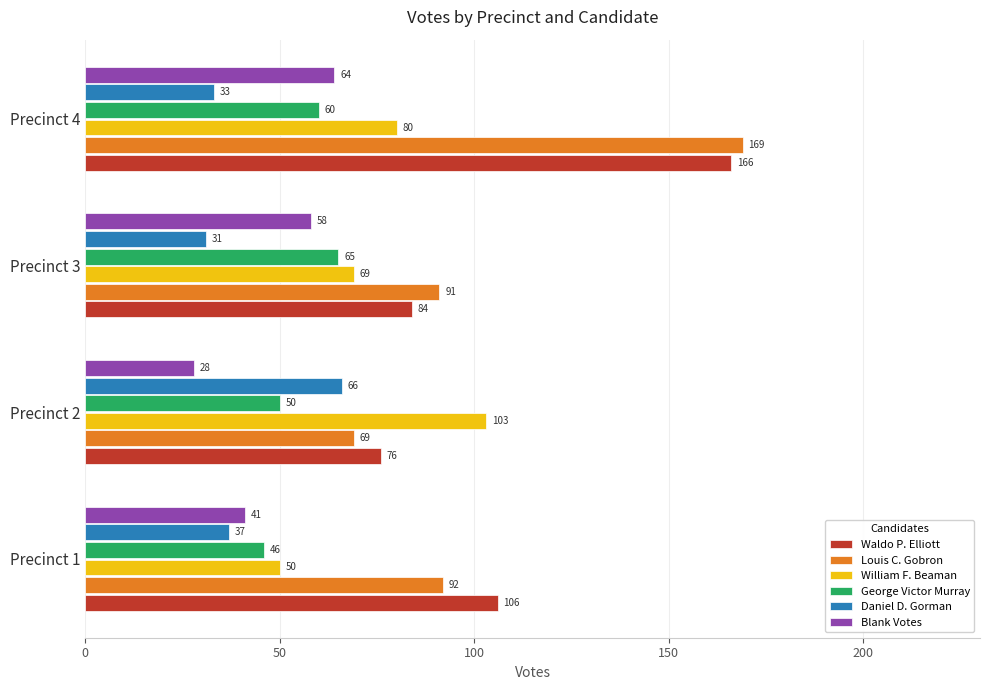

Is it true that Louis C. Gobron equals 69 at Precinct 2?

True